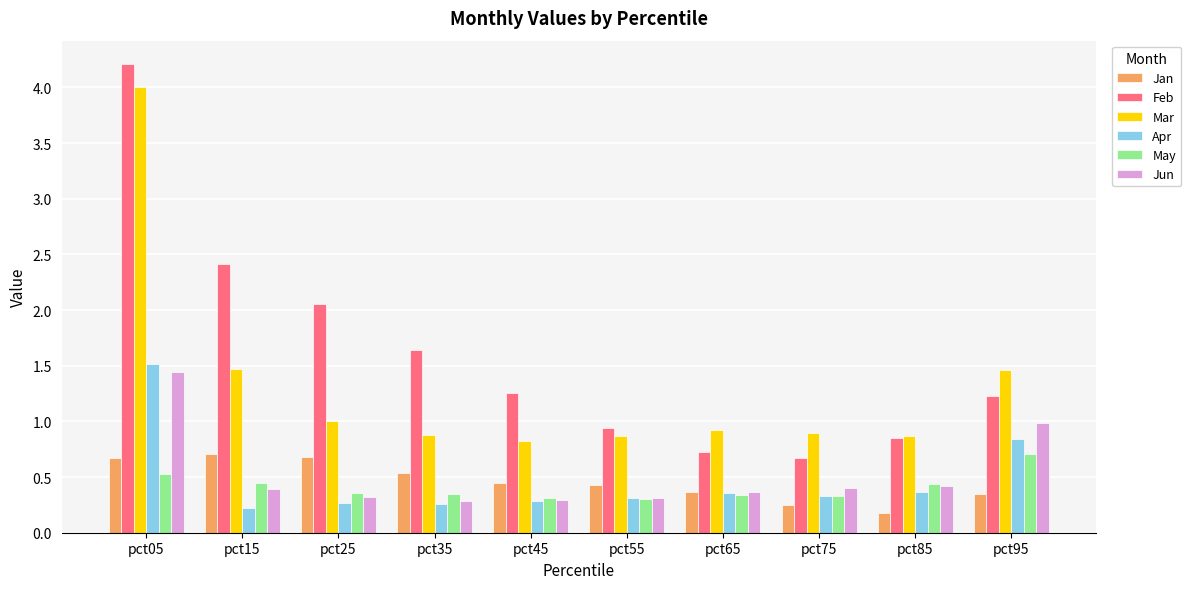

What is the sum of all Mar values?

13.2